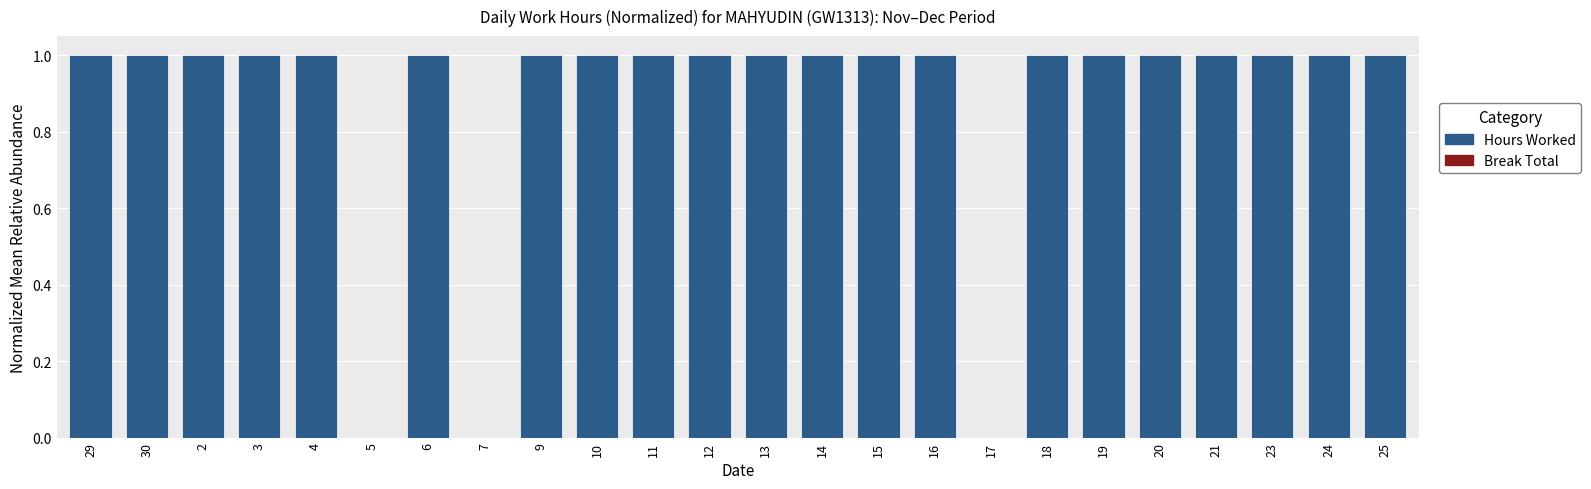

True or false: the data shows 1 at 4.

True